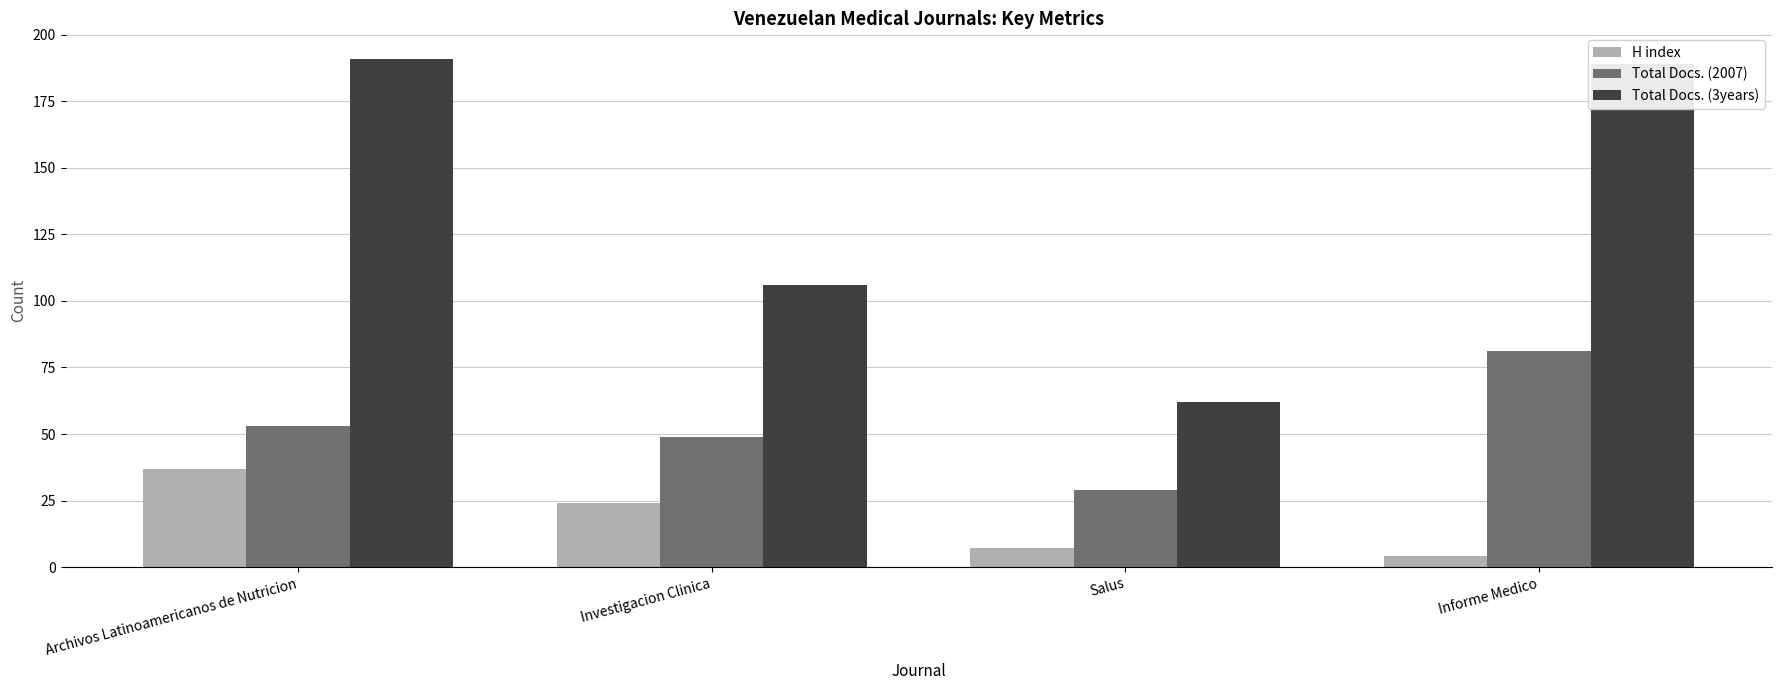

What is the difference between the Total Docs. (3years) values at Salus and Informe Medico?

127